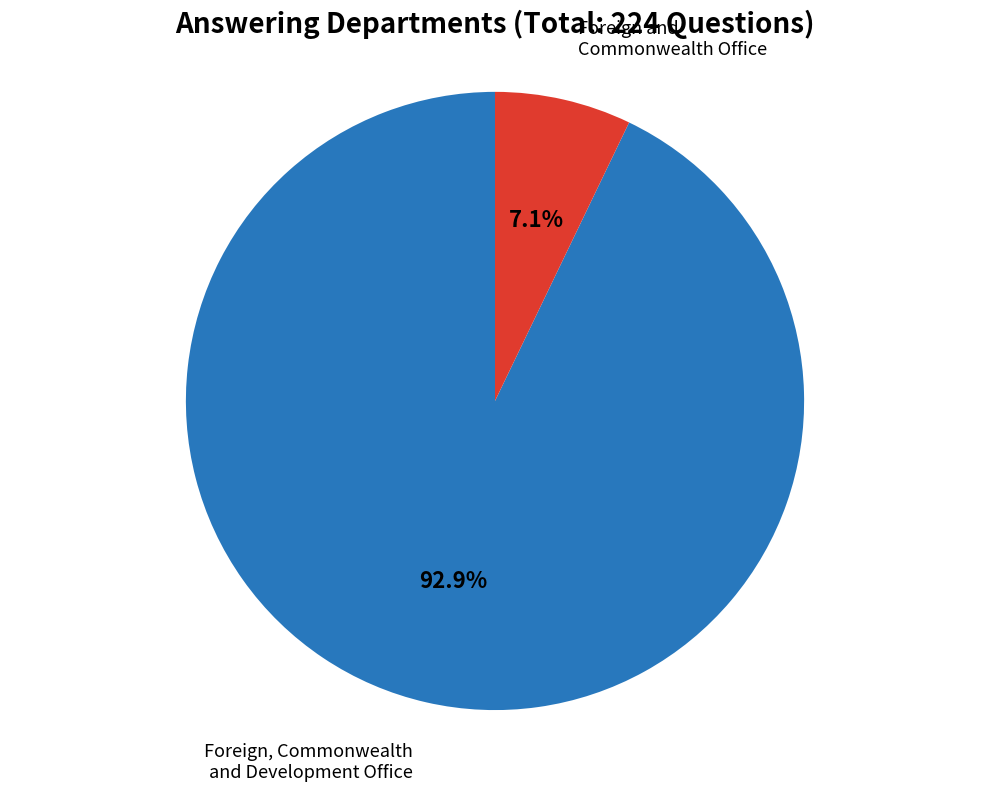

What portion of the pie excludes Foreign and Commonwealth Office?

92.9%